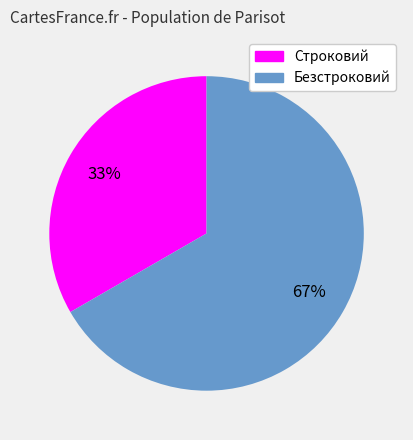

Which slice is the largest?

Безстроковий